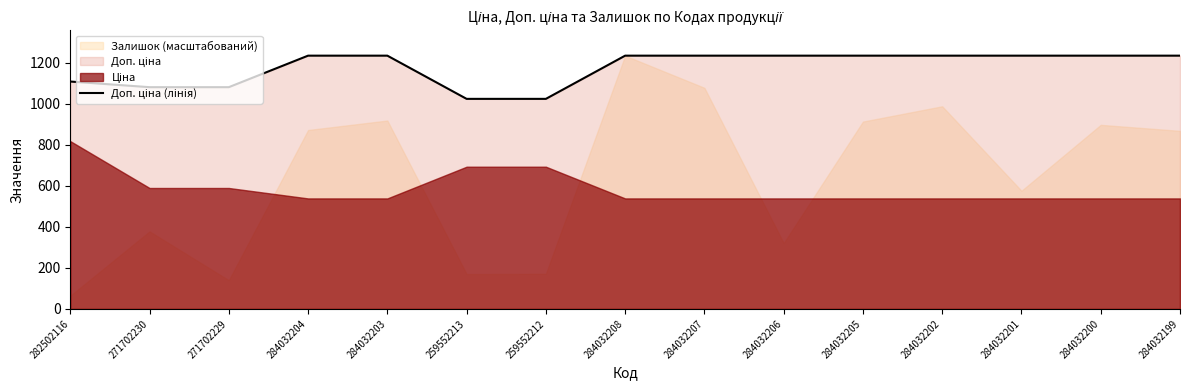

What is the sum of all values?

17675.6